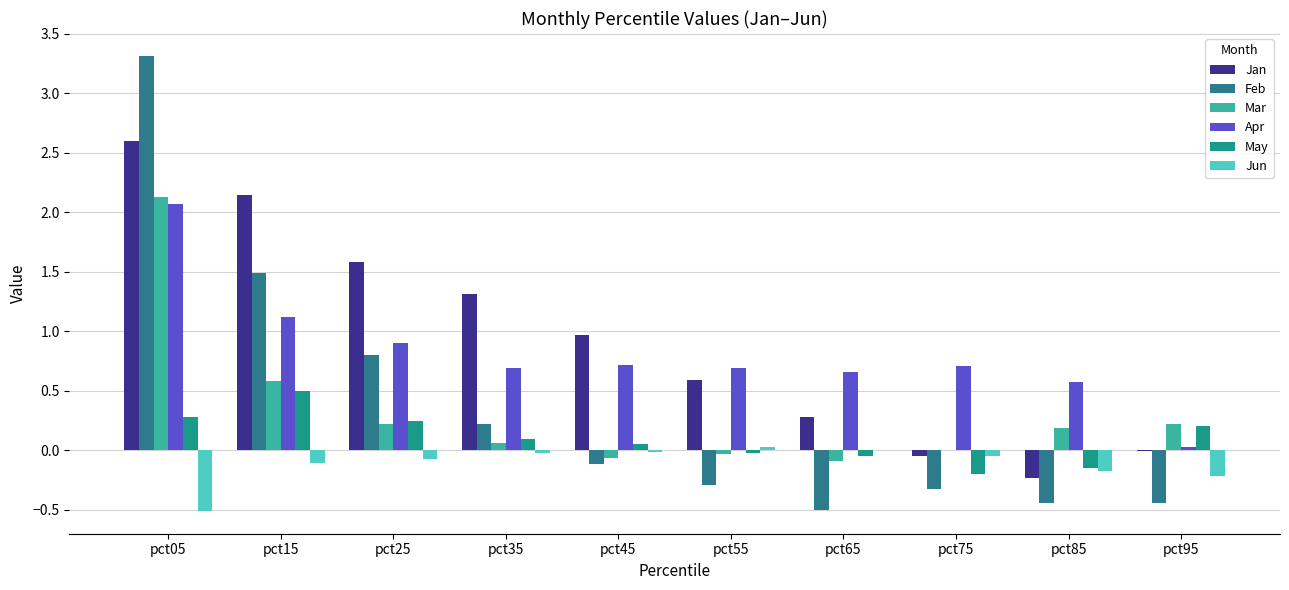

At which category does the chart reach its minimum across all series?

pct05